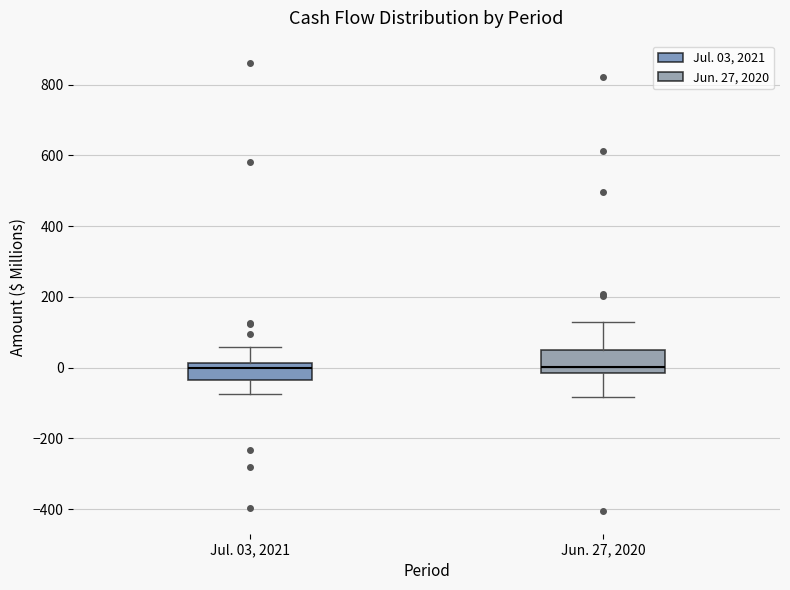

Reading left to right, read every box against the y-axis: the position of its median line, the range the box covers, and the ends of its whiskers. The values are not printed on the chart, so give them approximately, as read against the axis.

Jul. 03, 2021: median 0, box -40 to 20, whiskers -80 to 60
Jun. 27, 2020: median 0, box -20 to 60, whiskers -80 to 140